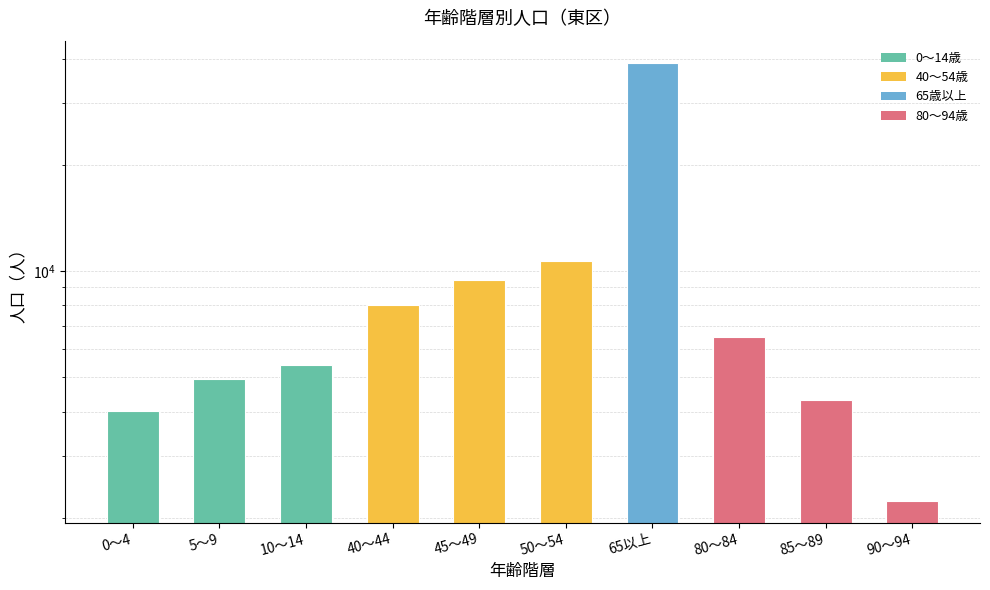

Rank the categories by value from highest to lowest.

65以上, 50～54, 45～49, 40～44, 80～84, 10～14, 5～9, 85～89, 0～4, 90～94